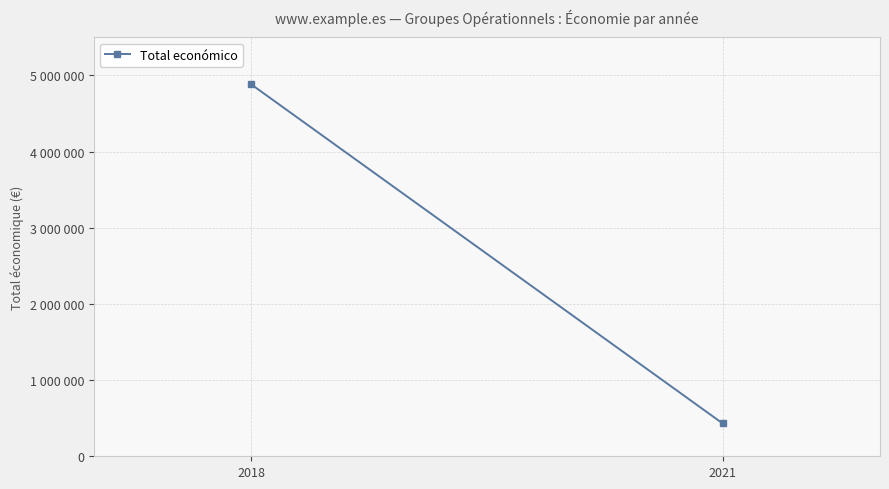

Reading right to left, transcribe all the data shown in this chart.

430411	4884413